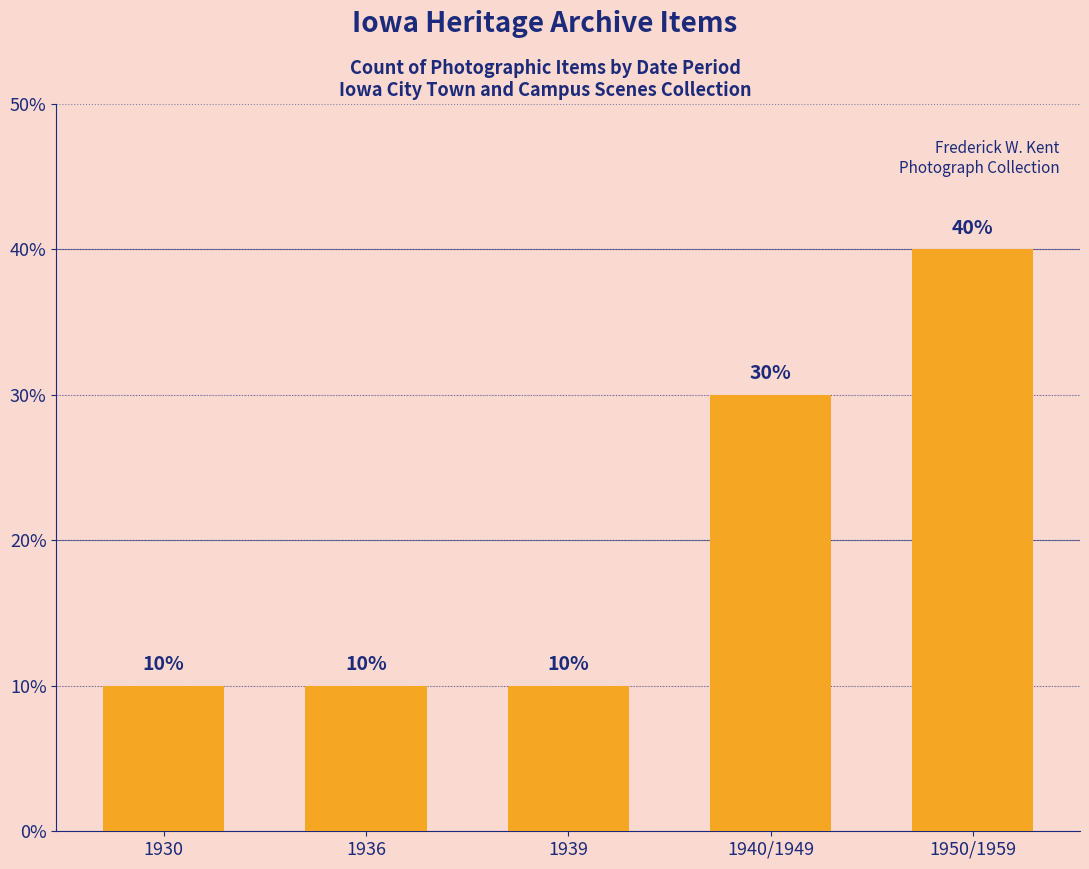

What position from the left is 1930?

1